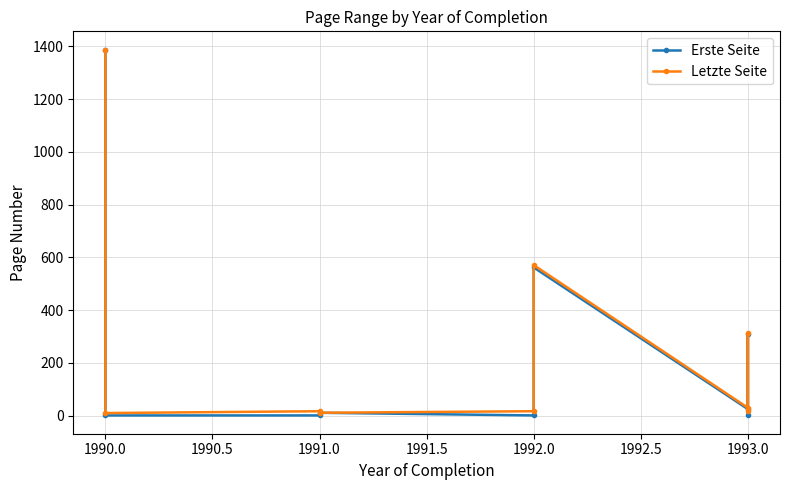

Rank the series at 1992.0 from highest to lowest value.

Letzte Seite, Erste Seite